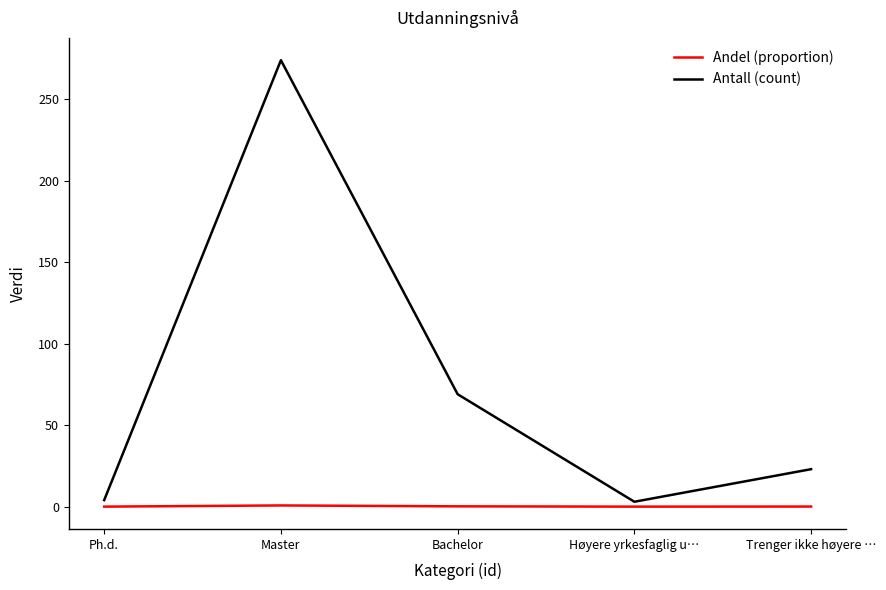

True or false: Andel (proportion) and Antall (count) cross at least once.

False